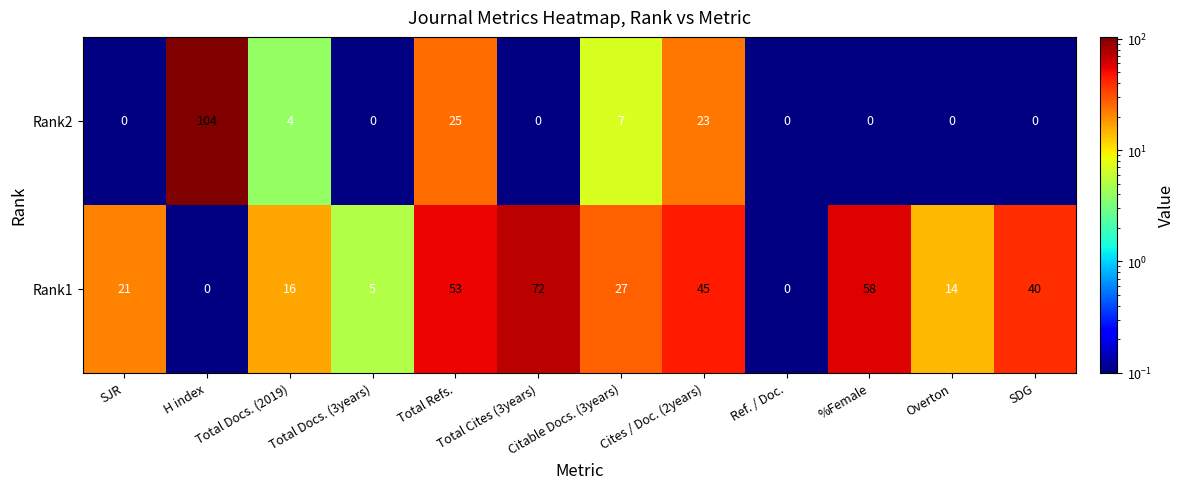

At Total Refs., list the series in order from smallest to largest.

Rank2, Rank1